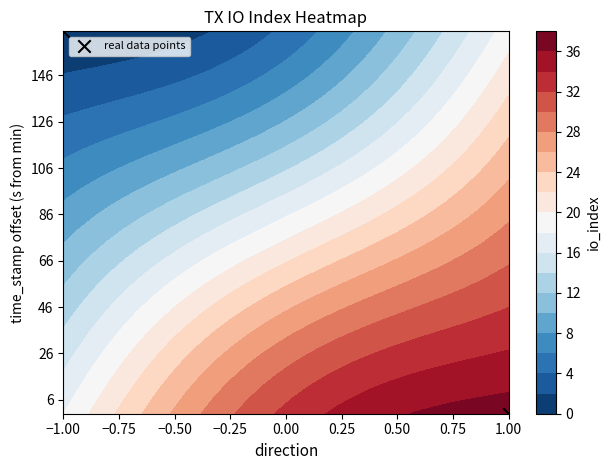

Is it true that 1ec35f8167d18bc662ee16e51b3507b69cdfc67 equals -1.4 at direction?

False